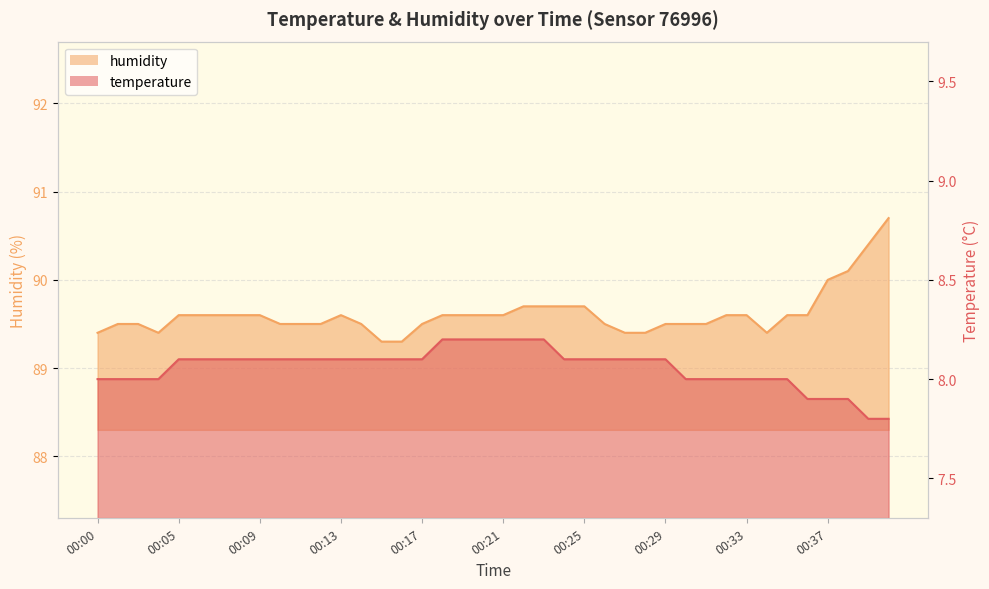

True or false: temperature and humidity cross at least once.

False